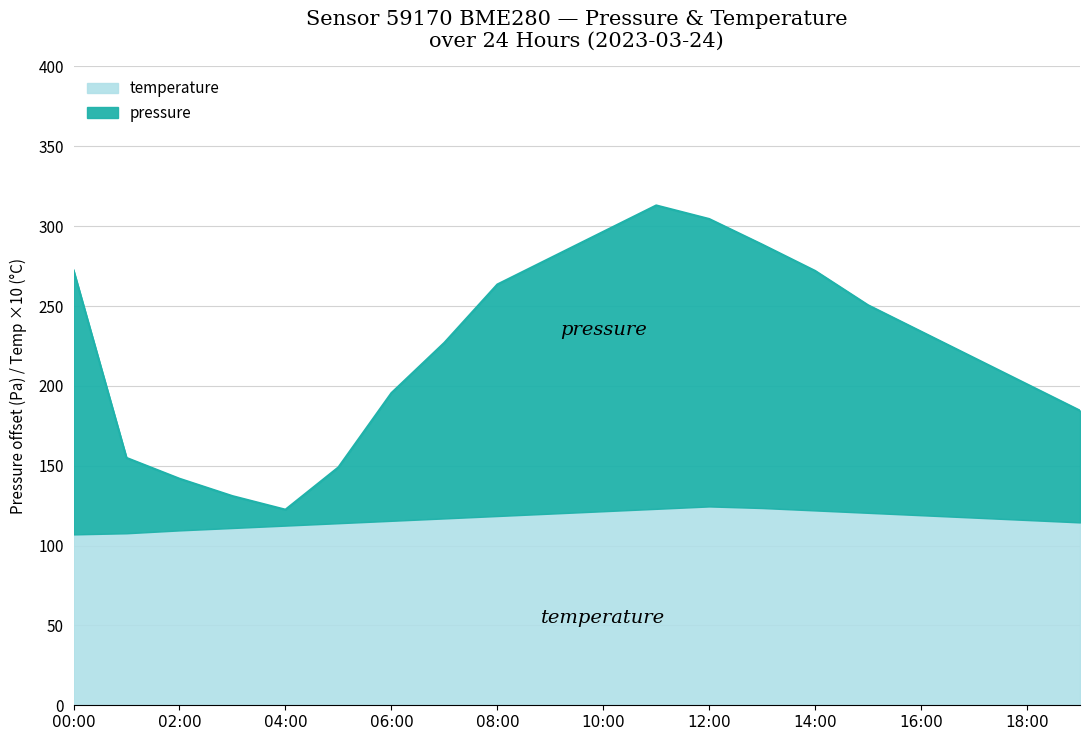

What is the total value across all series at 08:00?

263.5